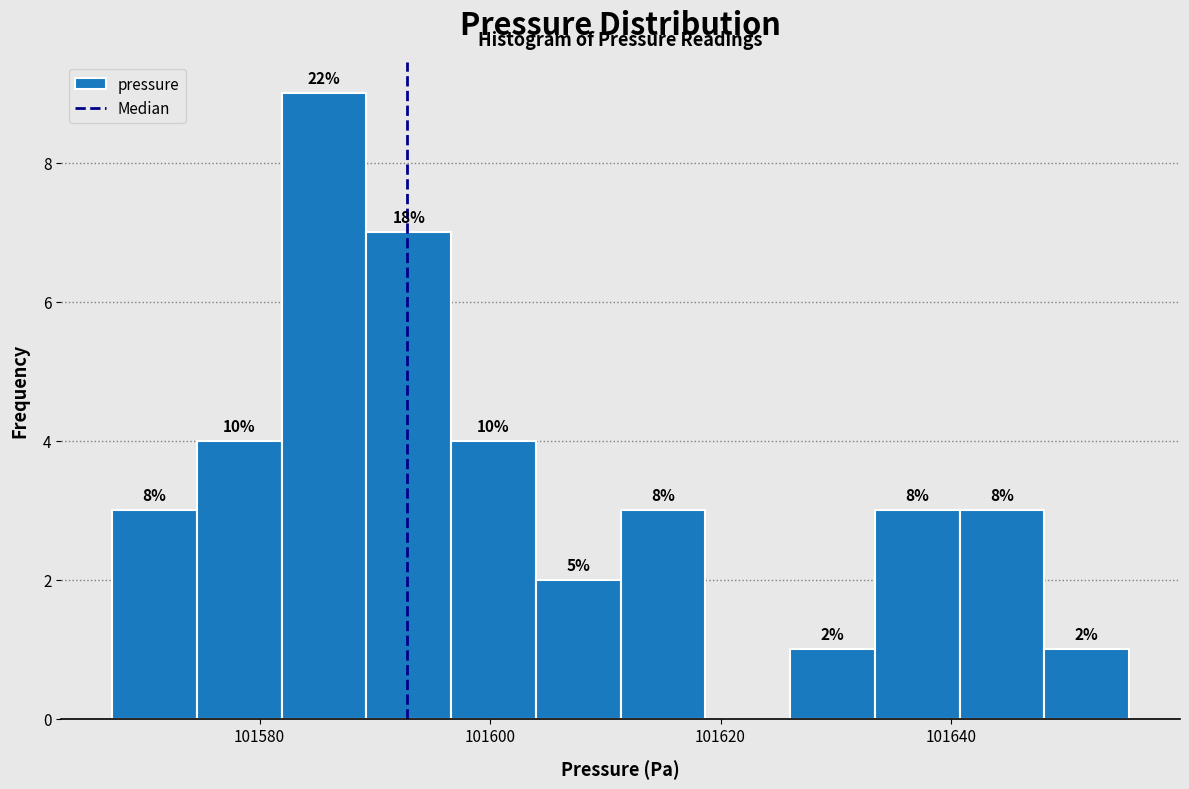

Around what value on the x-axis is the tallest bar? Give the approximate position of its centre, as read against the axis.

101586